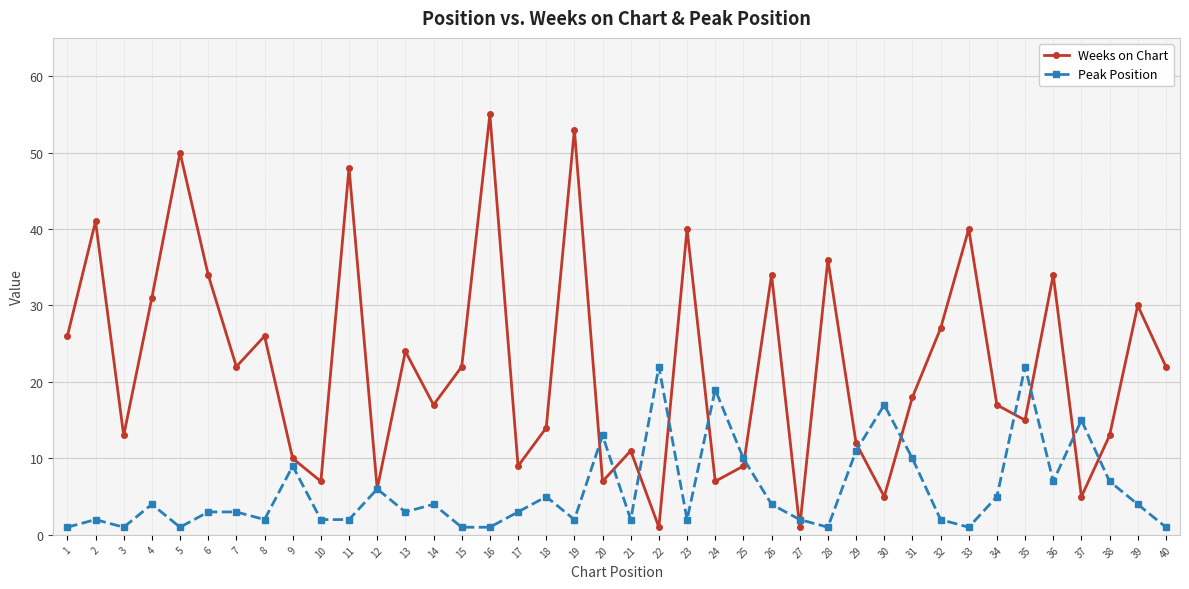

Where is Weeks on Chart nearest to the value 28?

32